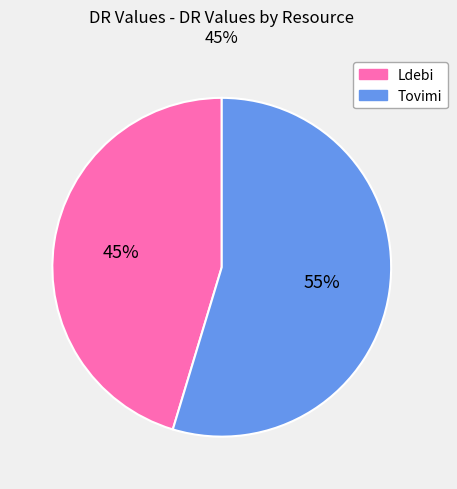

What is the smallest slice in the pie chart?

Ldebi